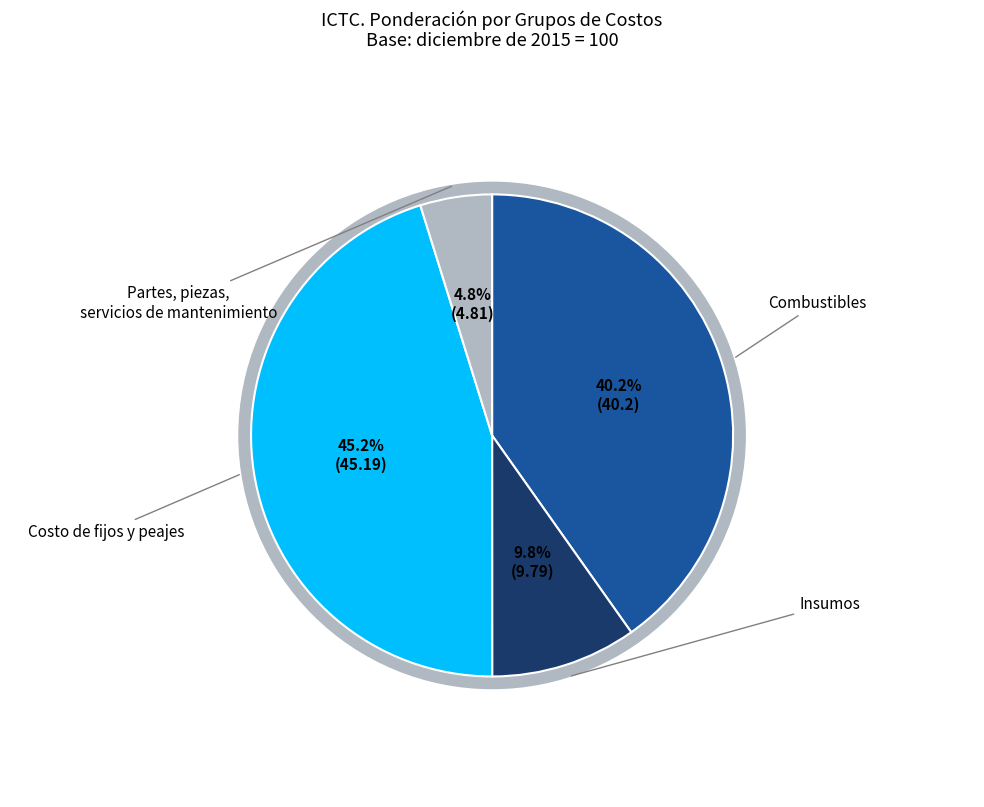

How many slices are in this pie chart?

4